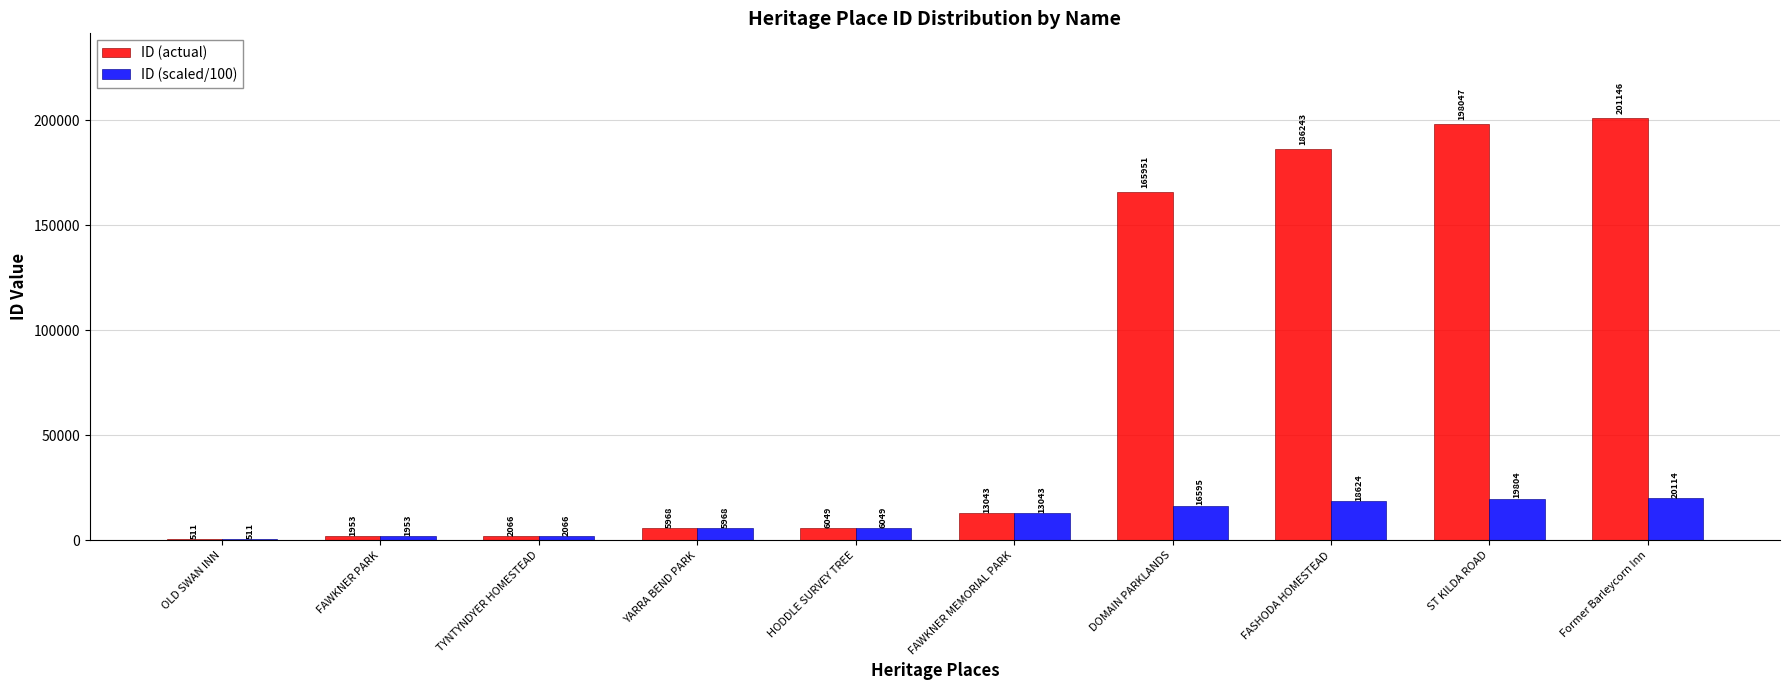

What is the total value across all series at DOMAIN PARKLANDS?

182546